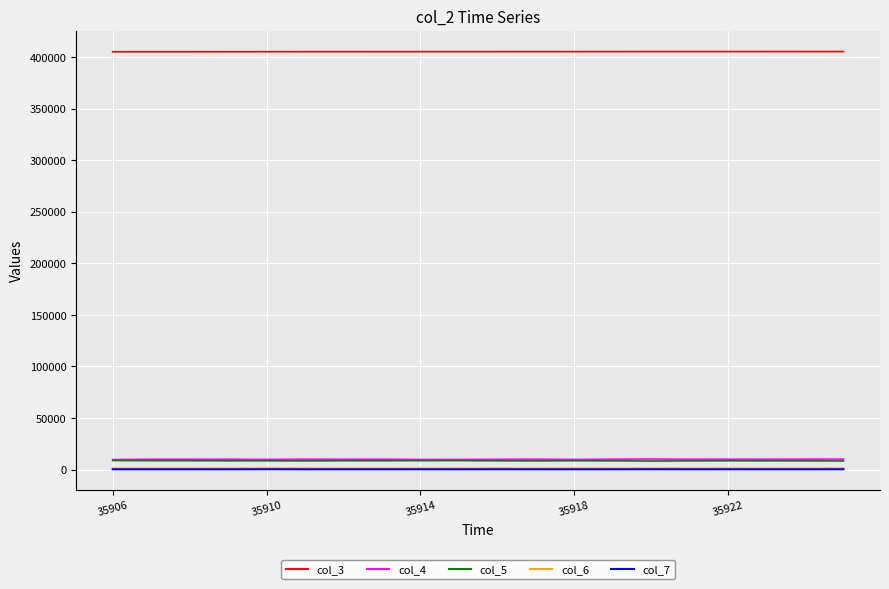

True or false: col_5 and col_3 intersect in this chart.

False